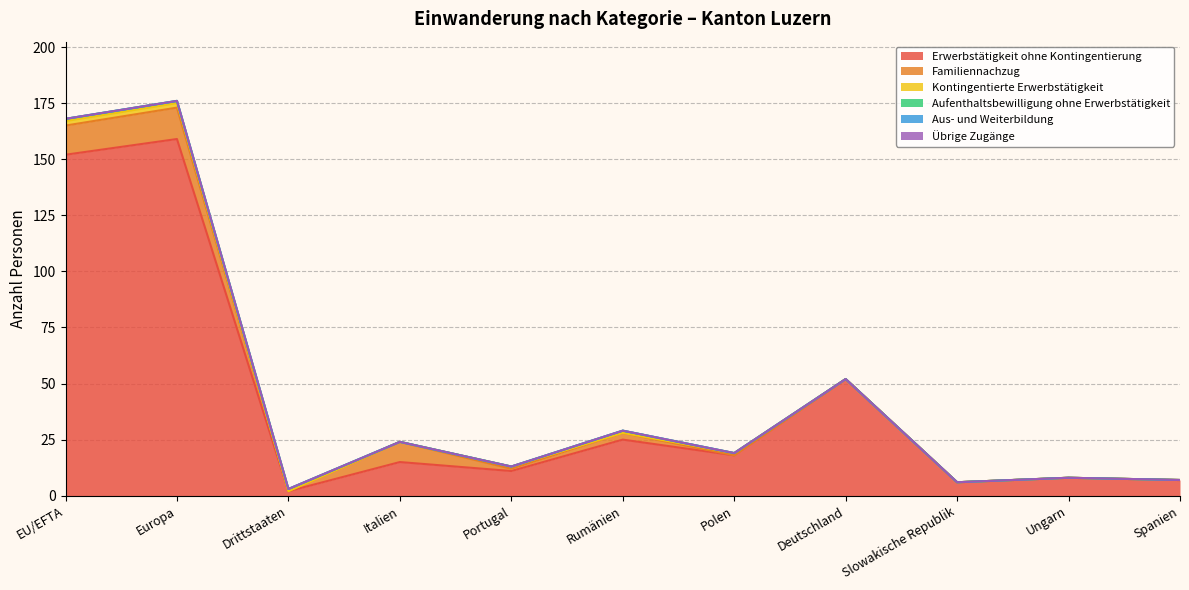

At which label is Übrige Zugänge closest to 0?

EU/EFTA